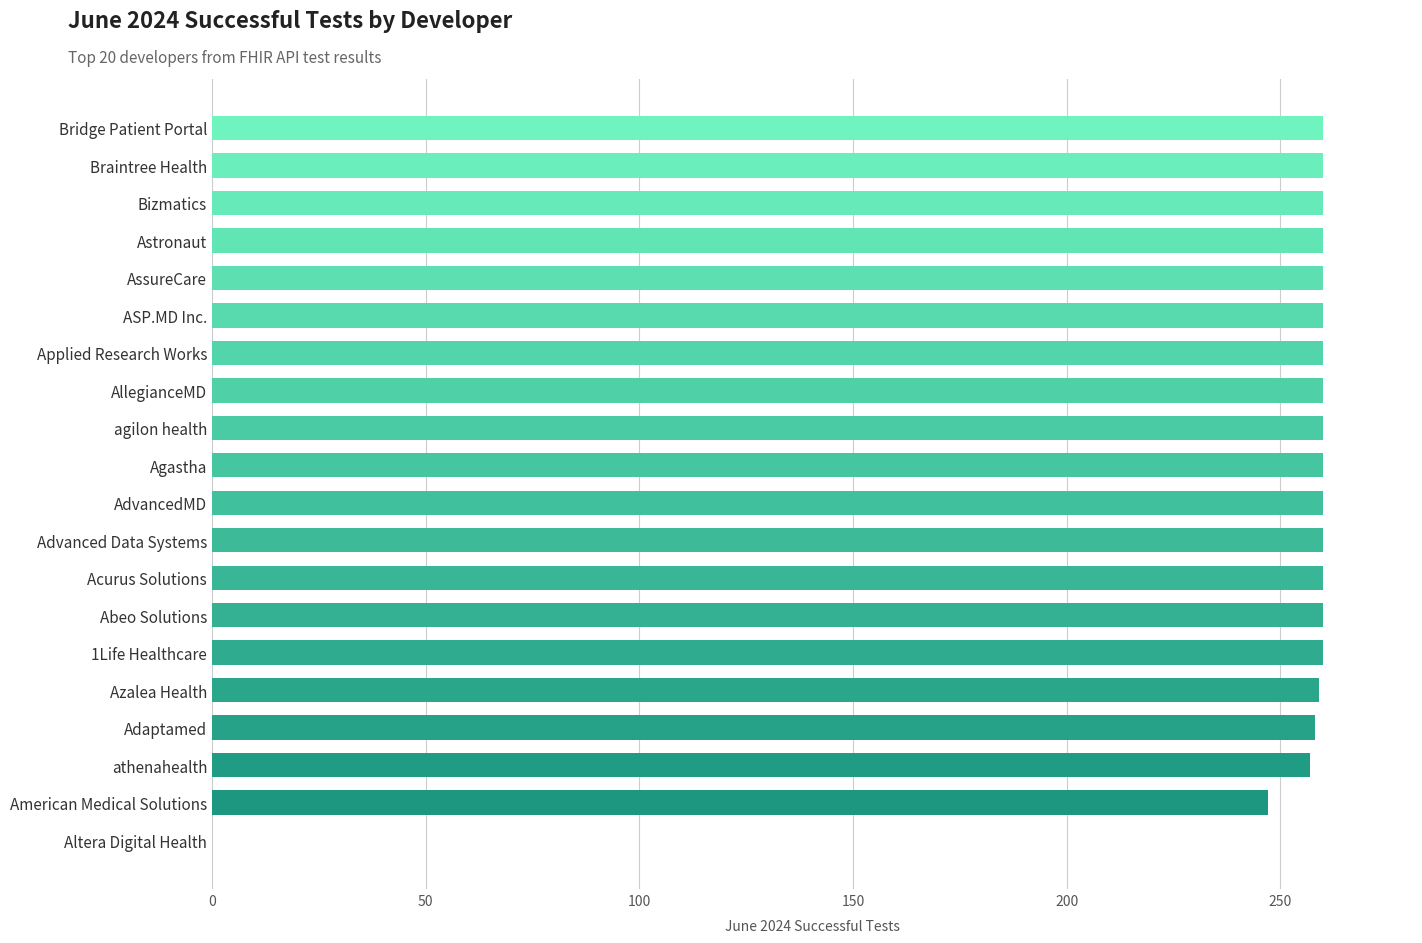

What is the ratio of the value at 1Life Healthcare to the value at Bizmatics?

1.0